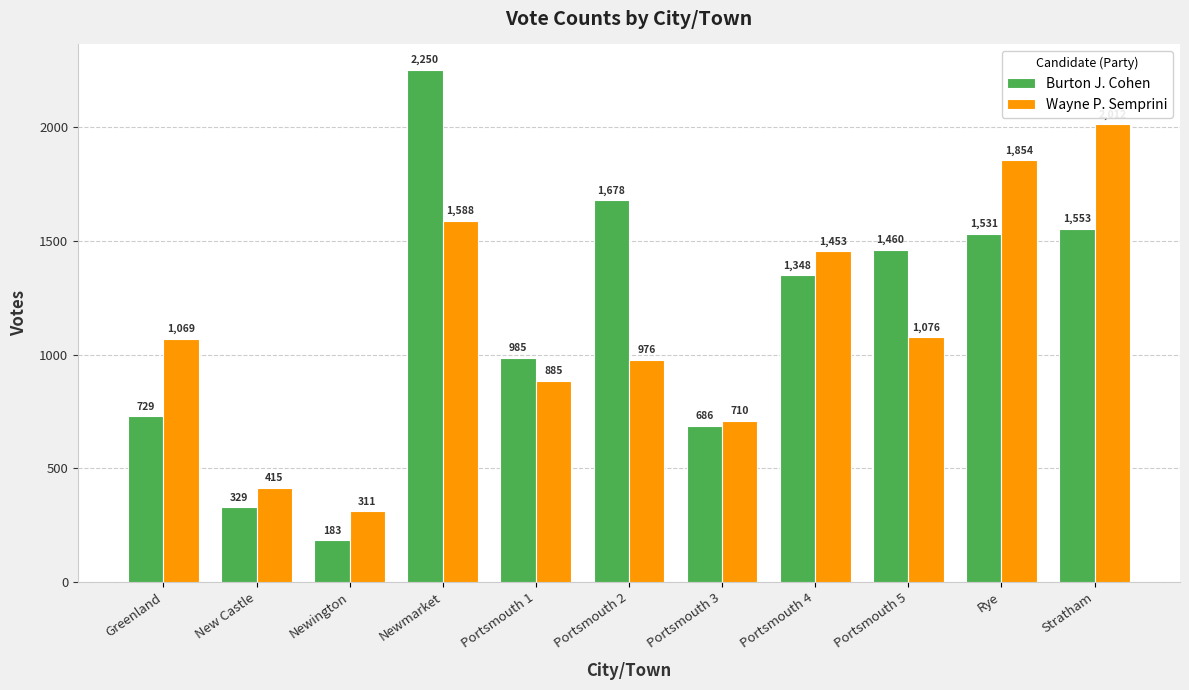

At which category does the chart reach its peak across all series?

Newmarket